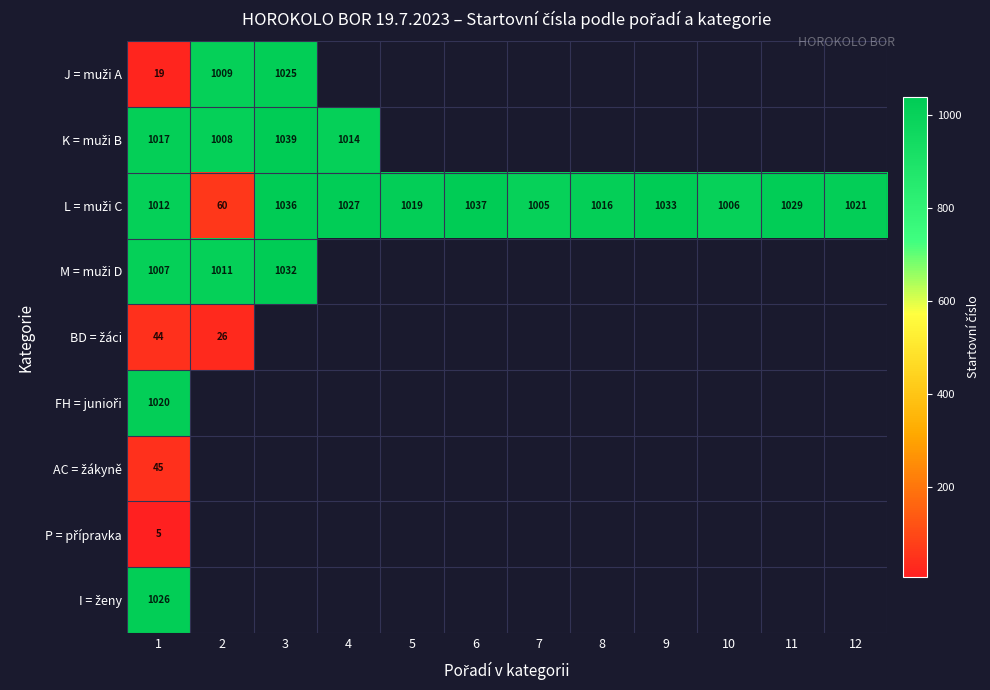

How many data points does each series have?

12